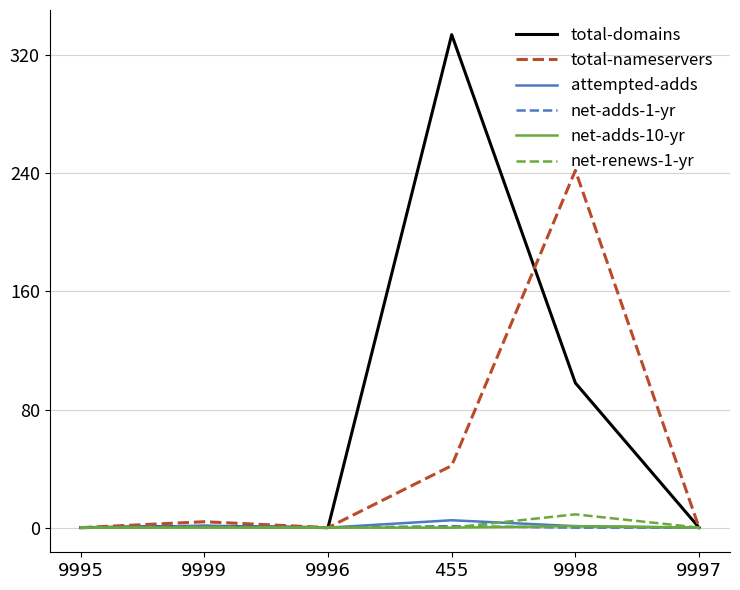

Which series has the widest spread of values?

total-domains